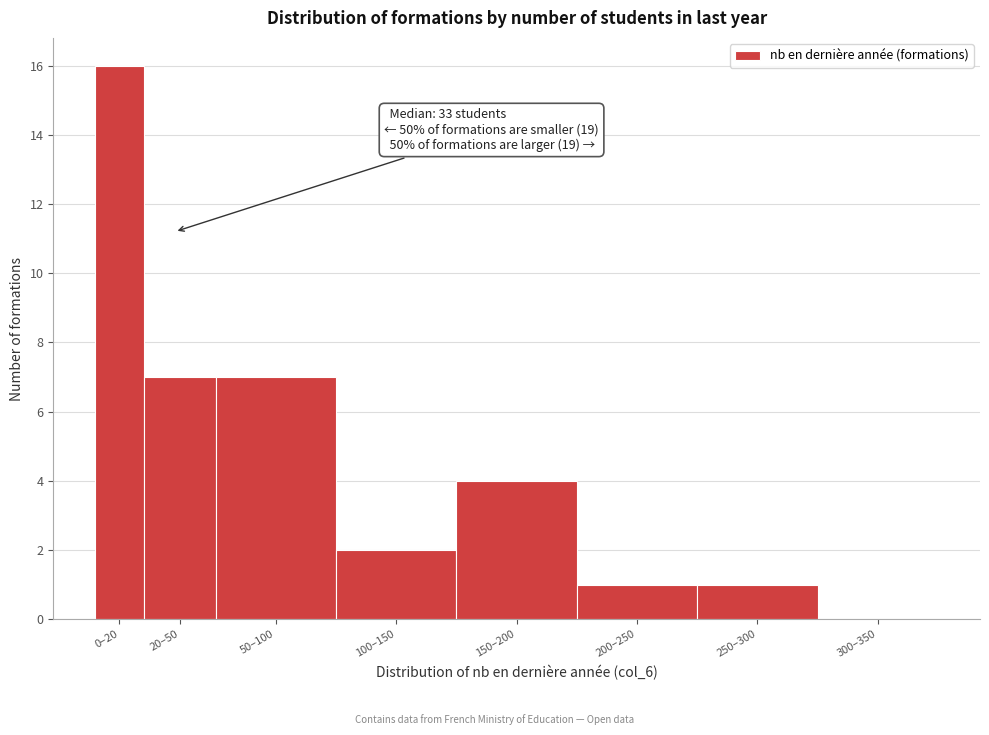

Reading left to right, list all the values displayed in this chart.

0–20=16	20–50=7	50–100=7	100–150=2	150–200=4	200–250=1	250–300=1	300–350=0